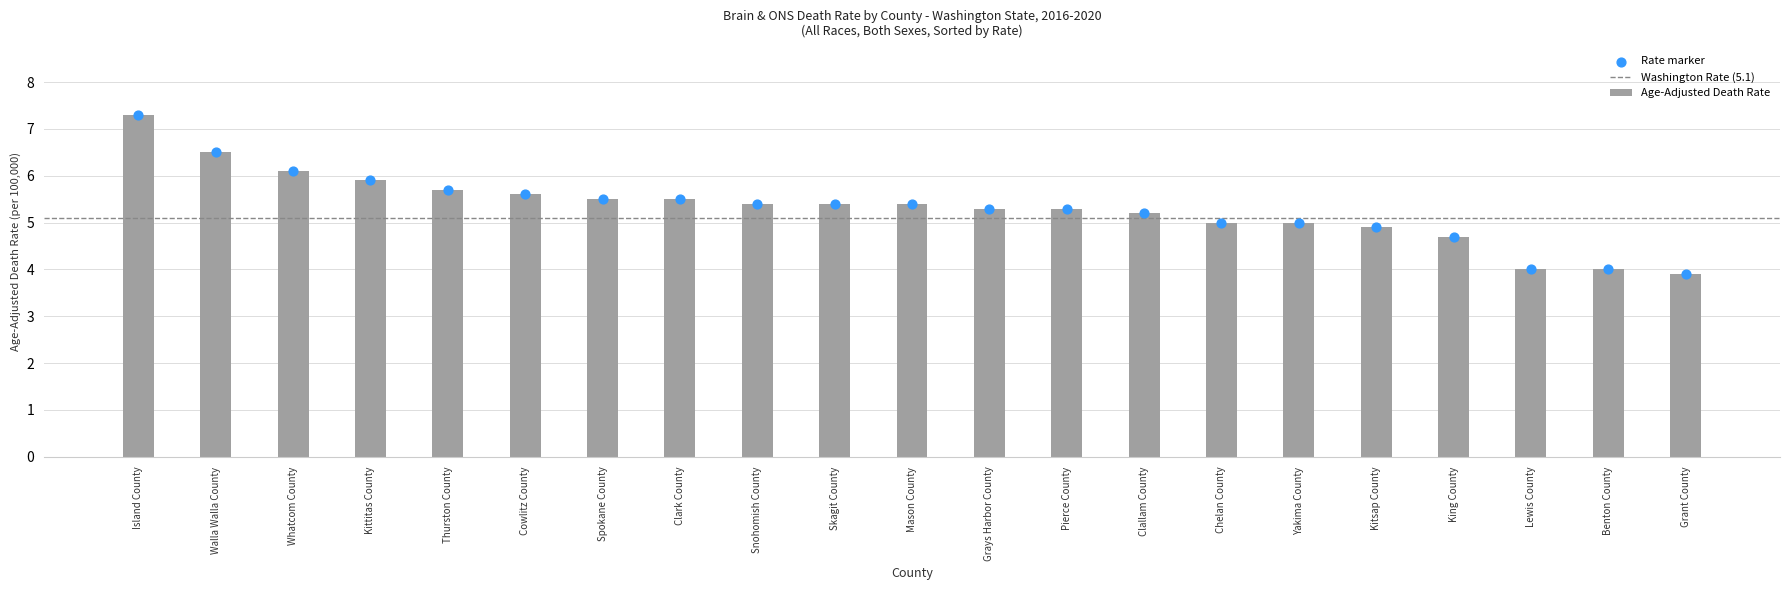

What is the change in value from Island County to King County?

-2.6